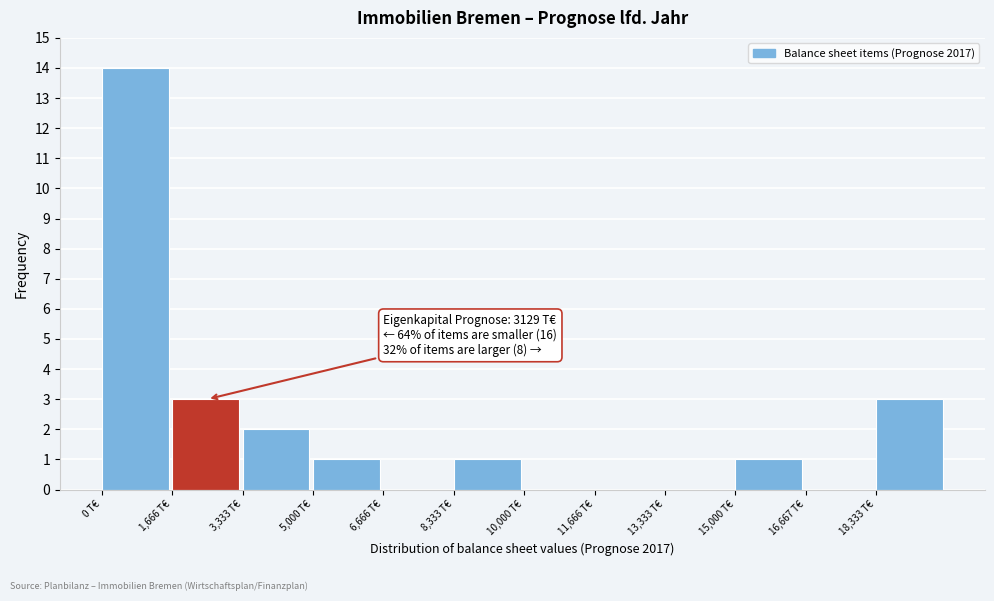

Which range on the x-axis has the tallest bar?

0 to 1600